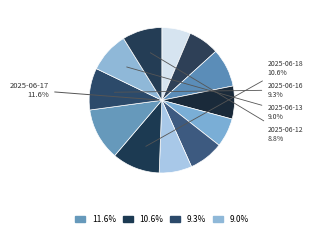

Between 2025-06-12 and 2025-06-13, which is larger?

2025-06-13